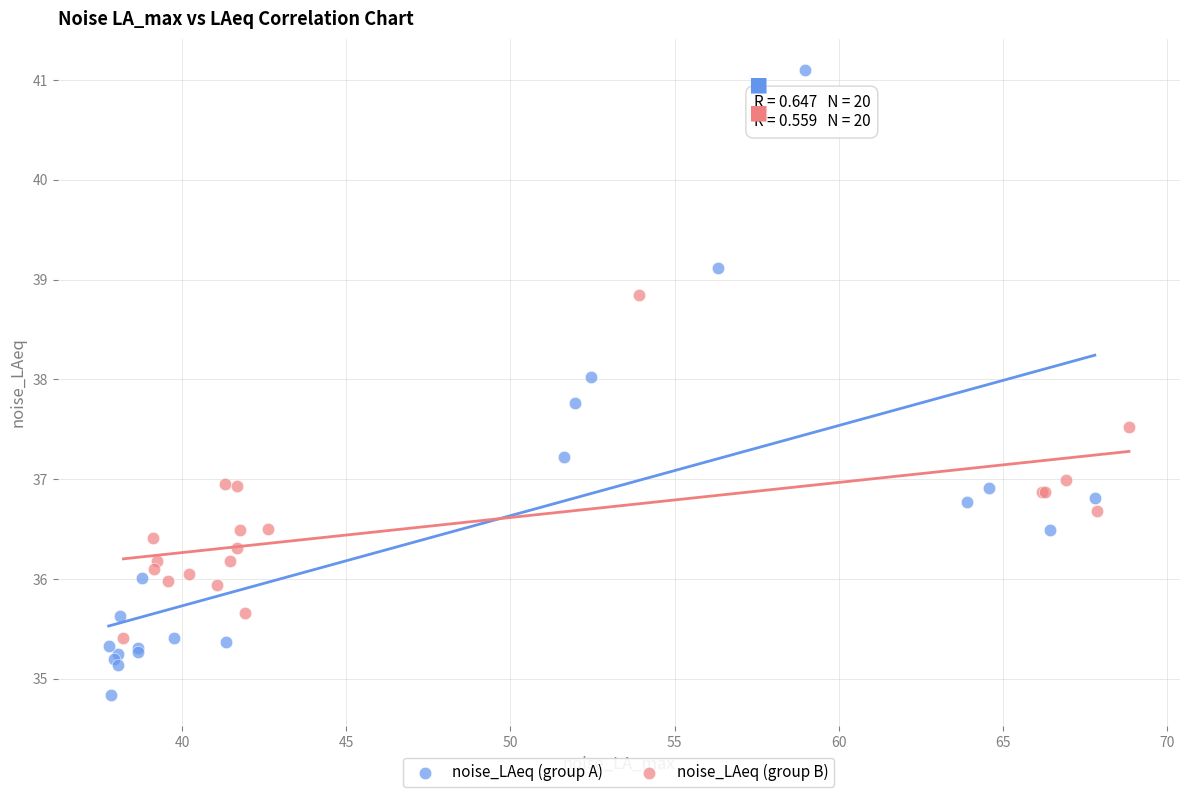

Which series has the widest spread of Y values?

noise_LAeq (group A)